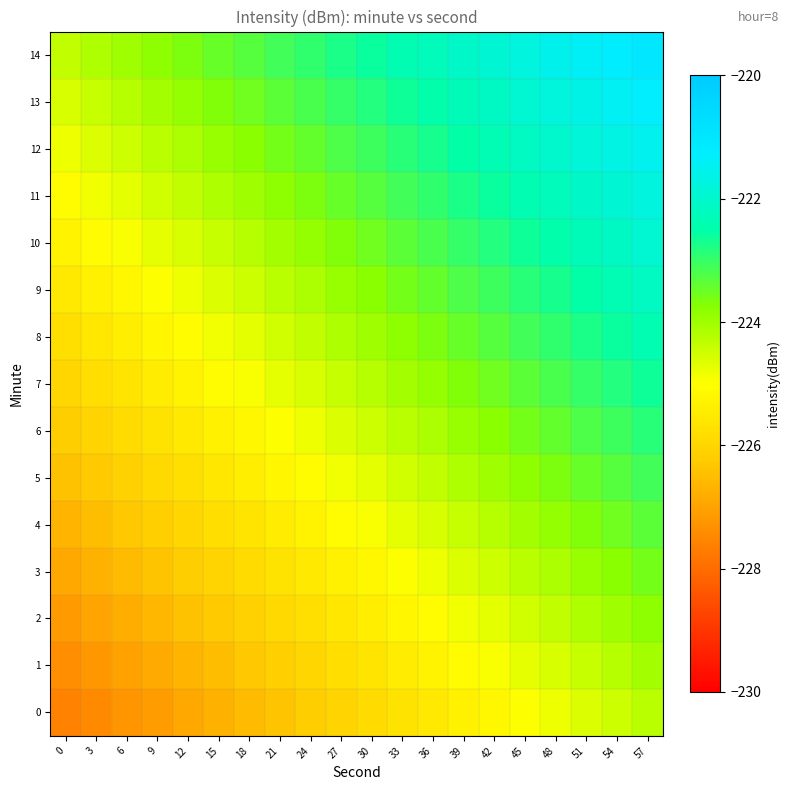

At which category does the chart reach its peak across all series?

57